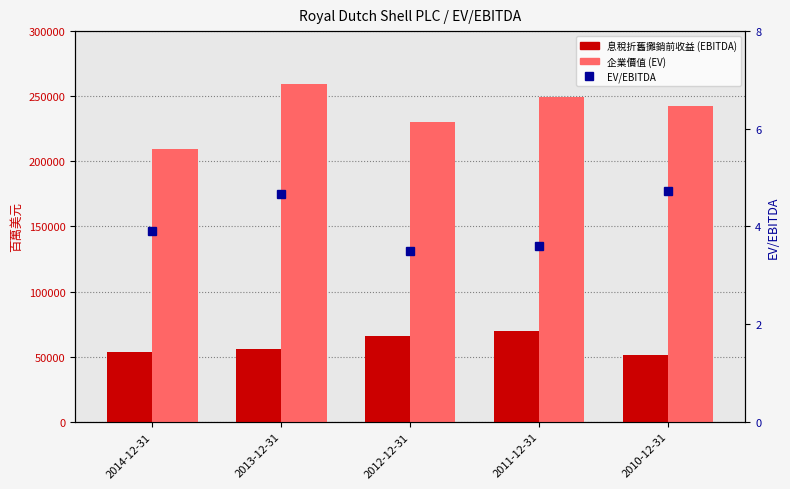

Rank the categories by 企業價值 (EV) value from highest to lowest.

2013-12-31, 2011-12-31, 2010-12-31, 2012-12-31, 2014-12-31